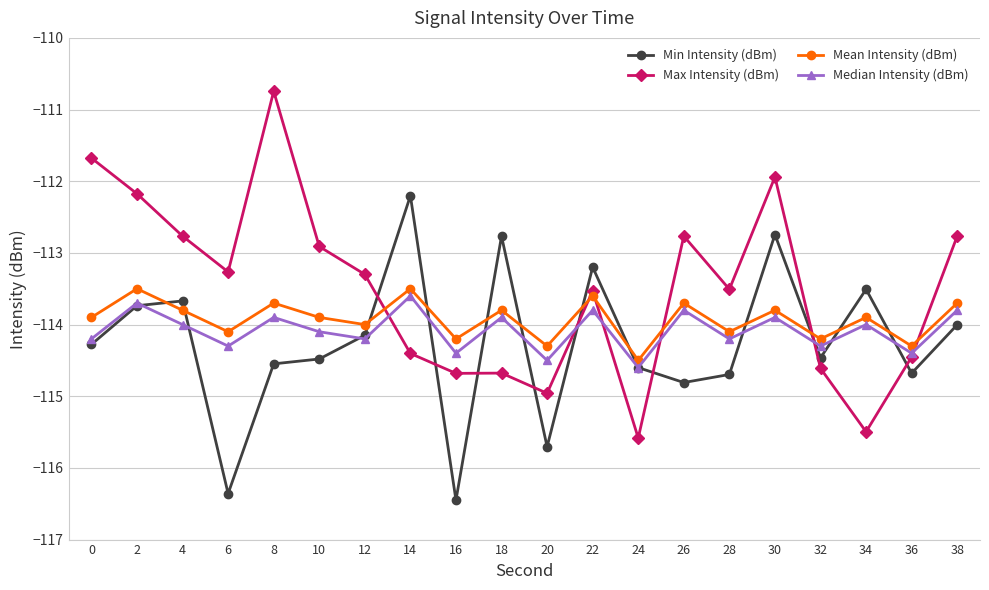

What is the approximate value of Mean Intensity (dBm) at 24?

-114.5